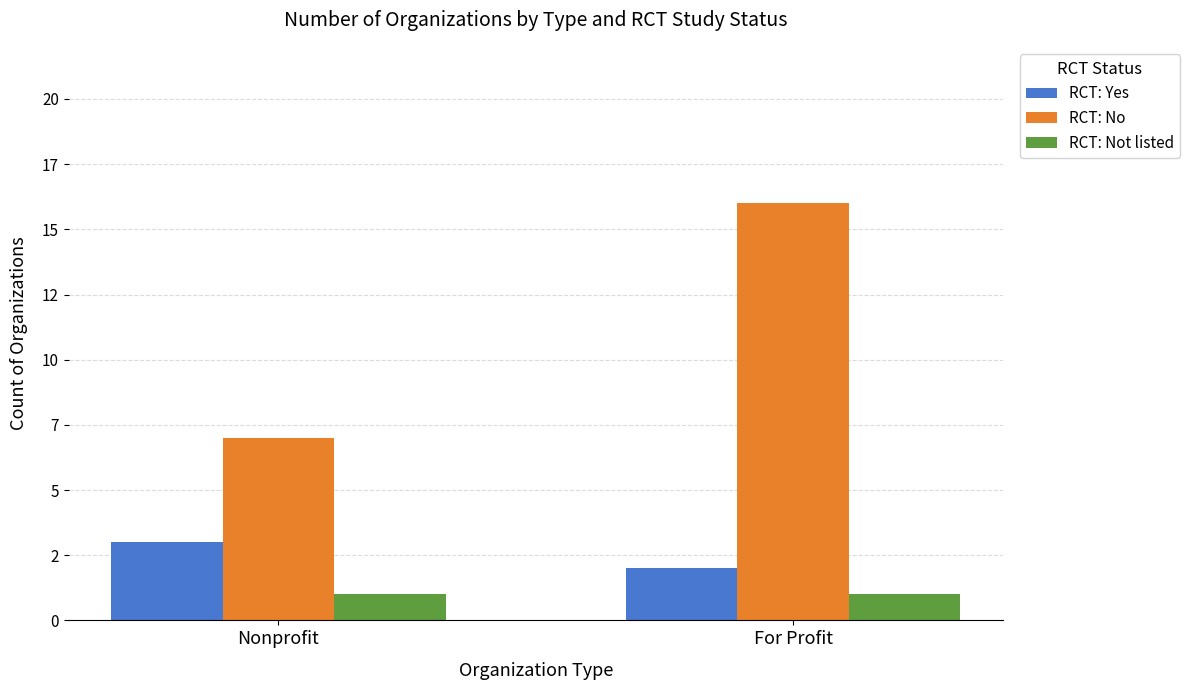

Does the chart contain stacked bars?

No